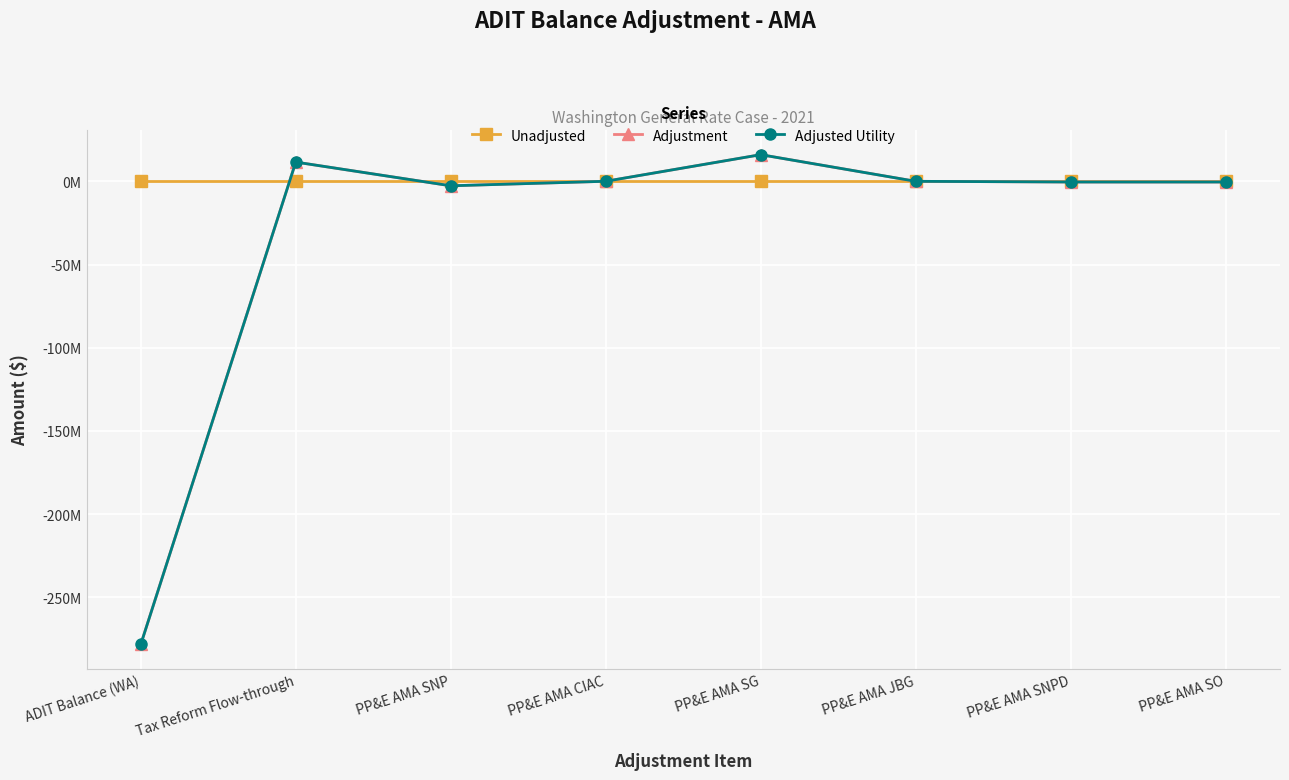

Rank the series at PP&E AMA SG from highest to lowest value.

Adjustment, Adjusted Utility, Unadjusted